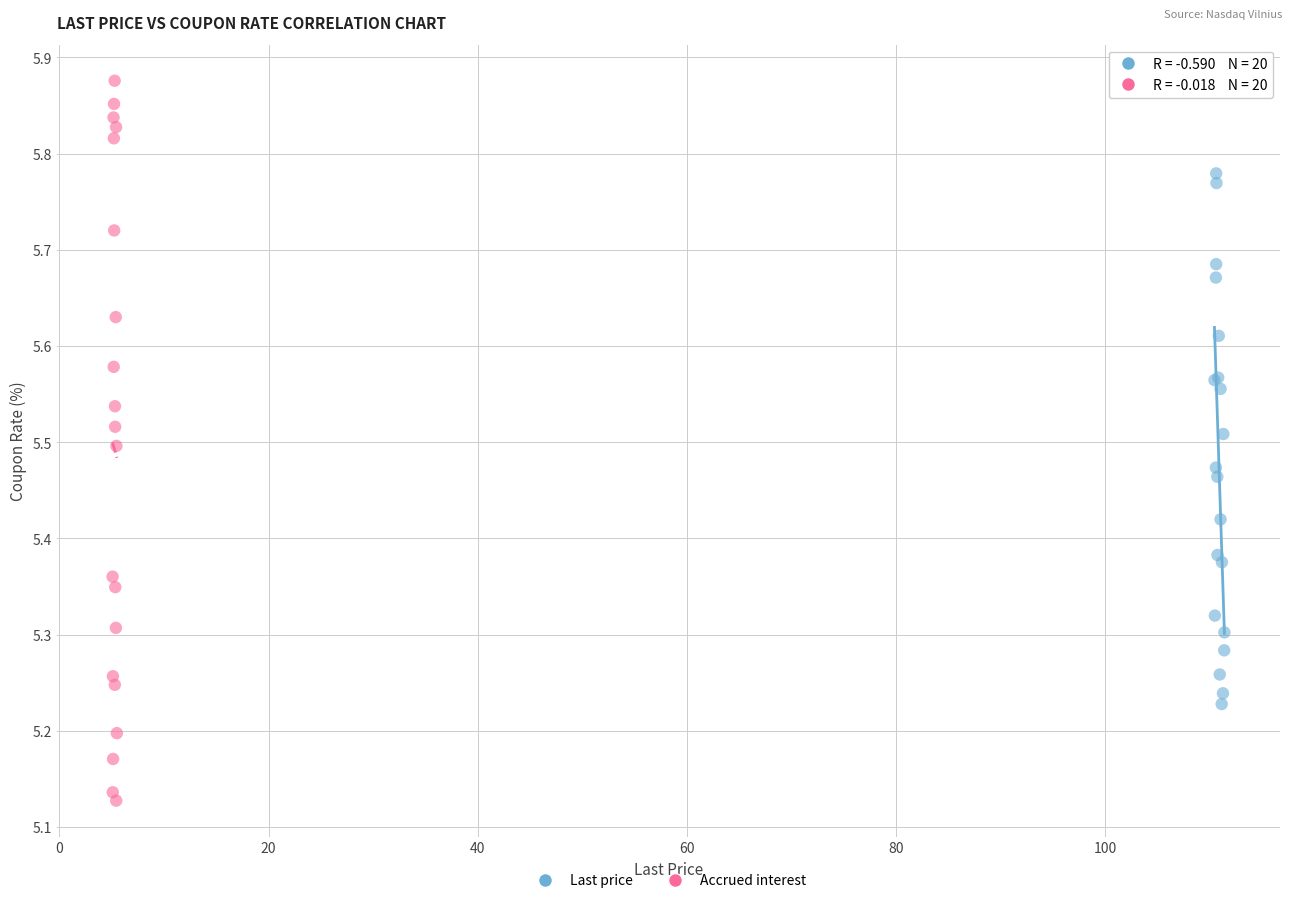

Which series reaches the minimum Y coordinate?

Accrued interest